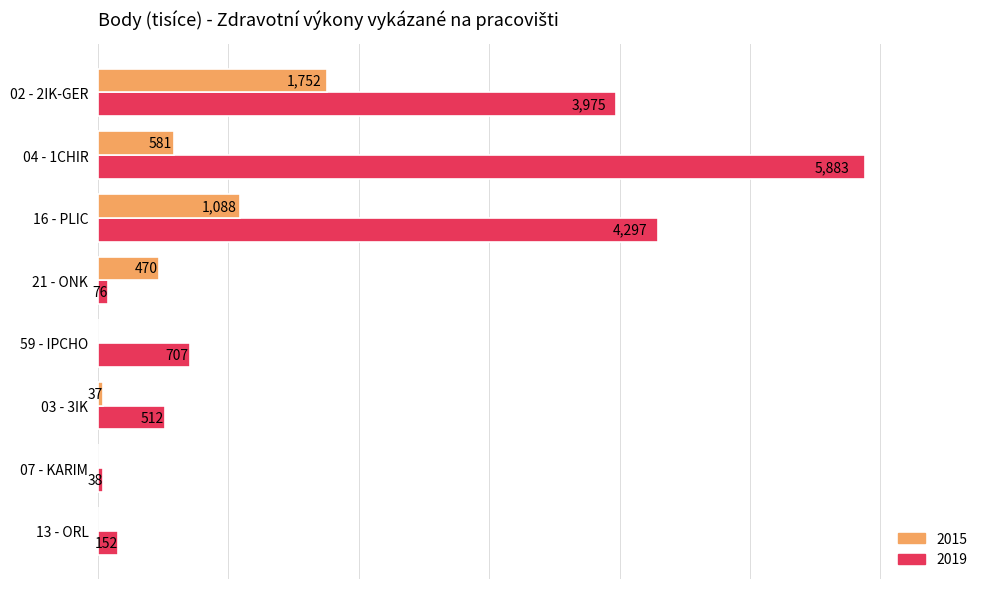

At which category is the sum across all series the highest?

04 - 1CHIR